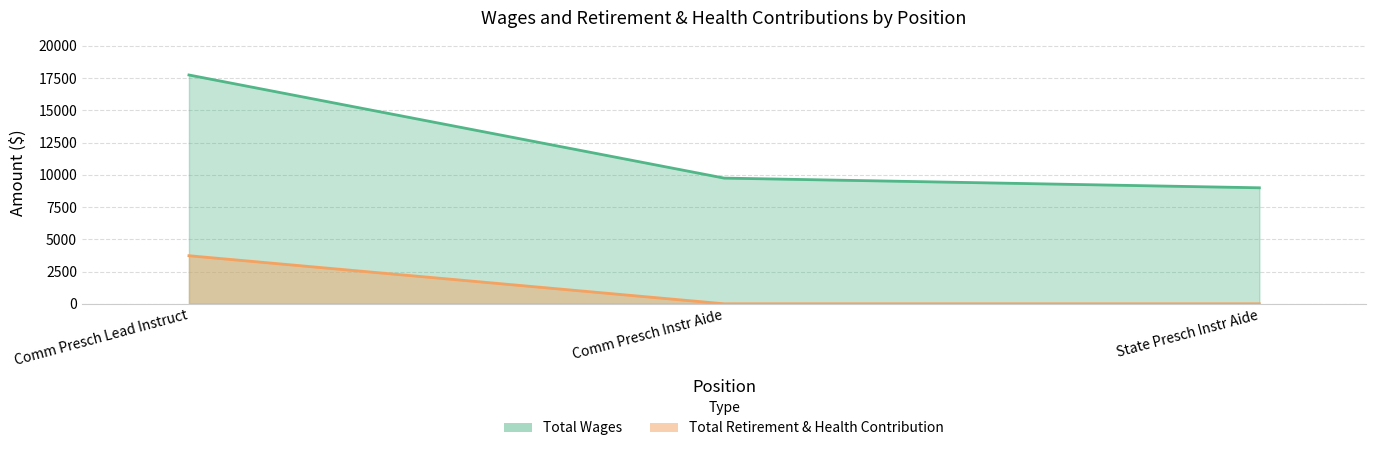

What value does the Total Retirement & Health Contribution series have at Comm Presch Lead Instruct, to the nearest 50?

3750